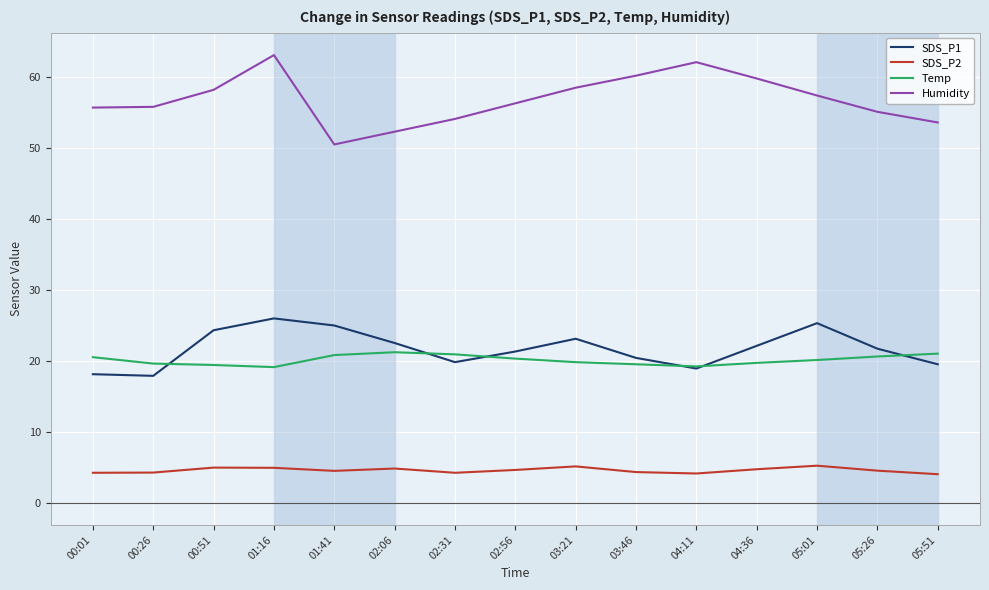

Which series changed the most between 02:31 and 03:46?

Humidity